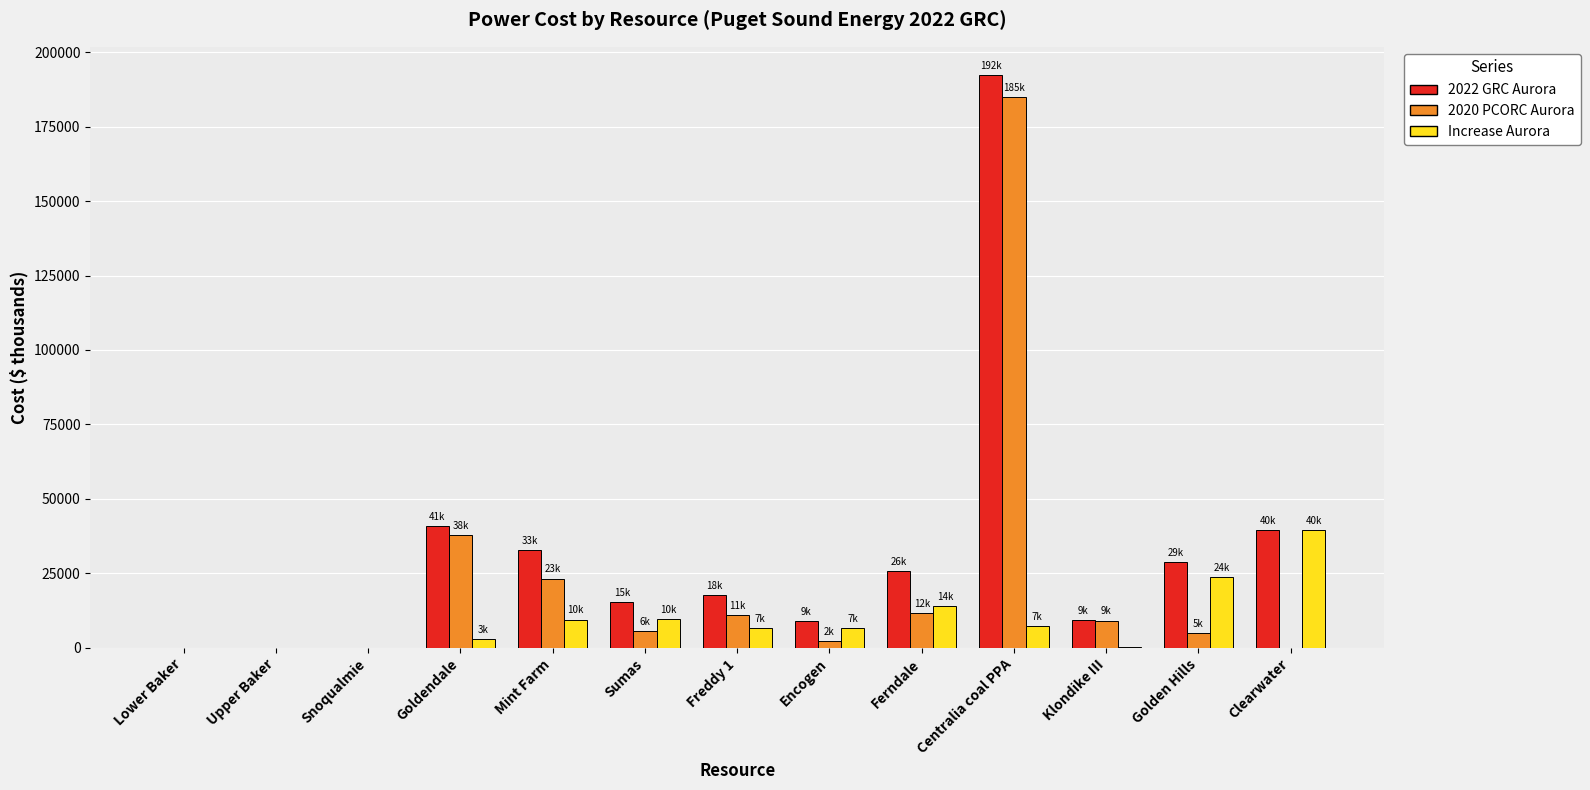

Between Upper Baker and Ferndale, which series saw the biggest shift?

2022 GRC Aurora